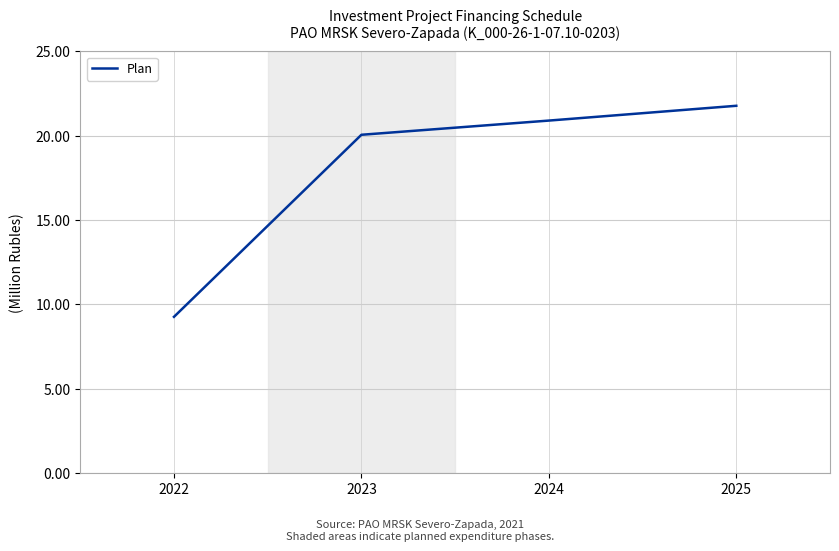

How many series are shown in this chart?

1